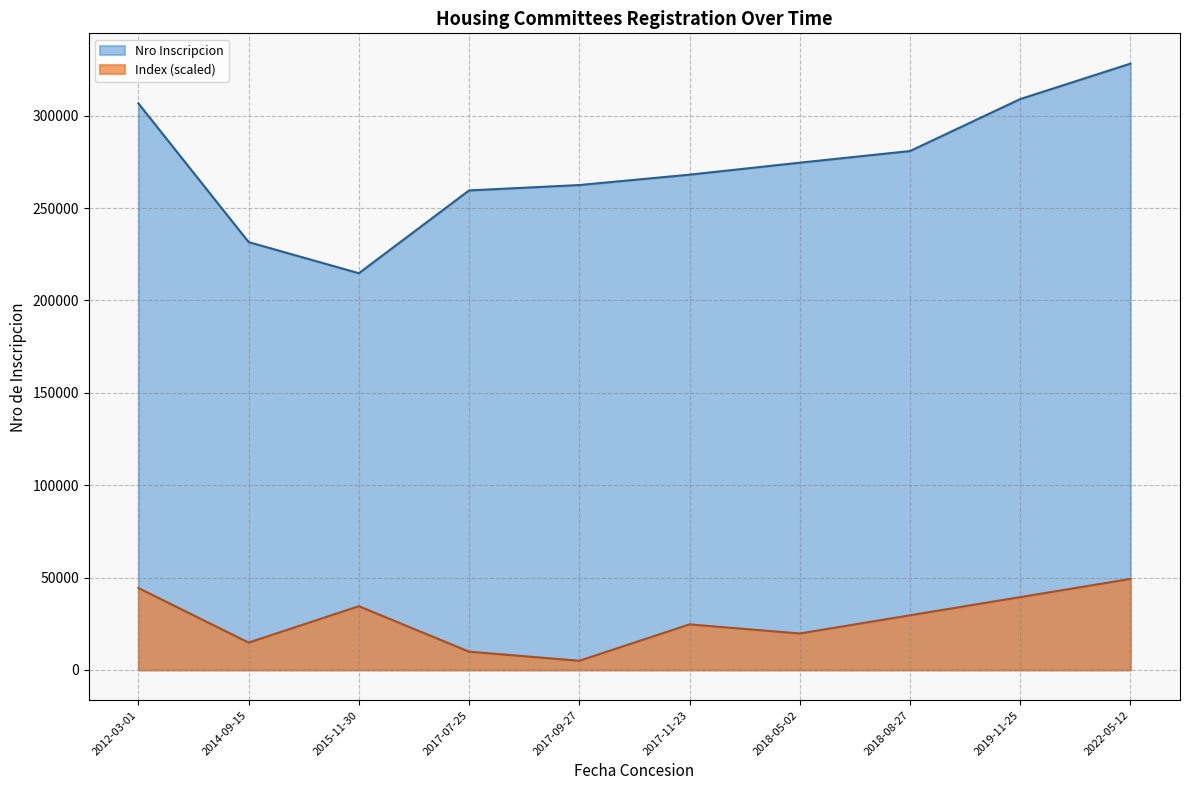

True or false: Index has a value of 14770.1 at 2014-09-15.

True